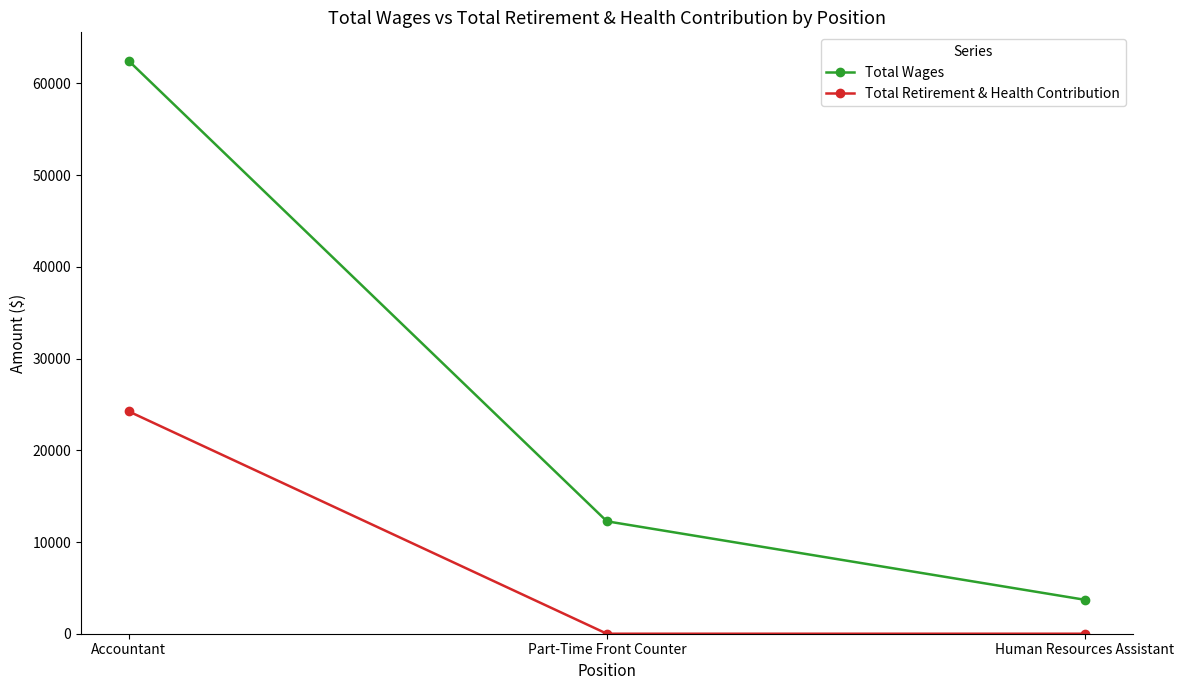

Rank the series at Human Resources Assistant from highest to lowest value.

Total Wages, Total Retirement & Health Contribution